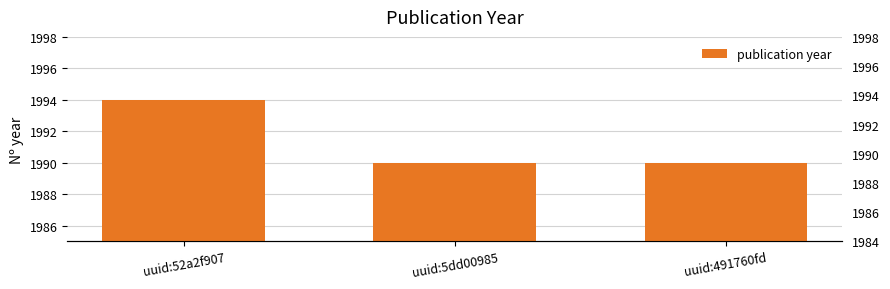

How many data points does each series have?

3